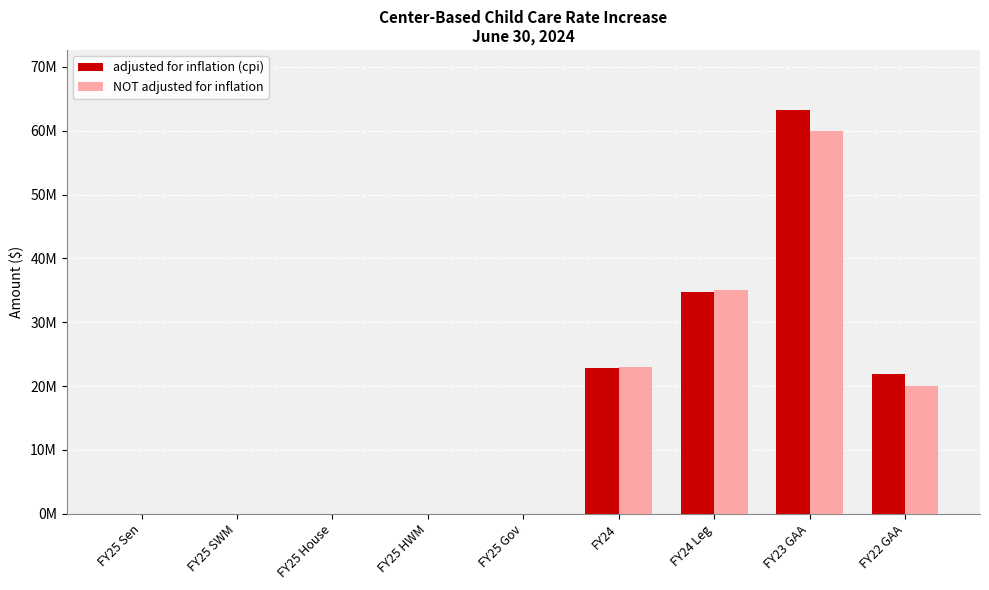

At how many categories does at least one series exceed 45565501?

1